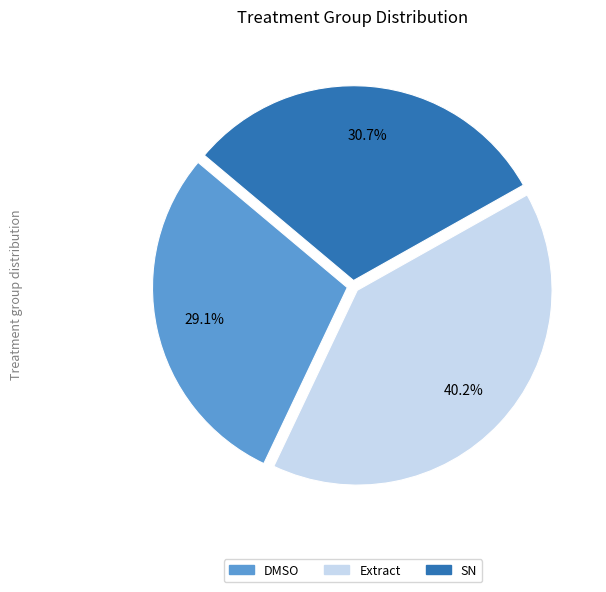

Do DMSO and Extract together represent more than half of the pie?

Yes